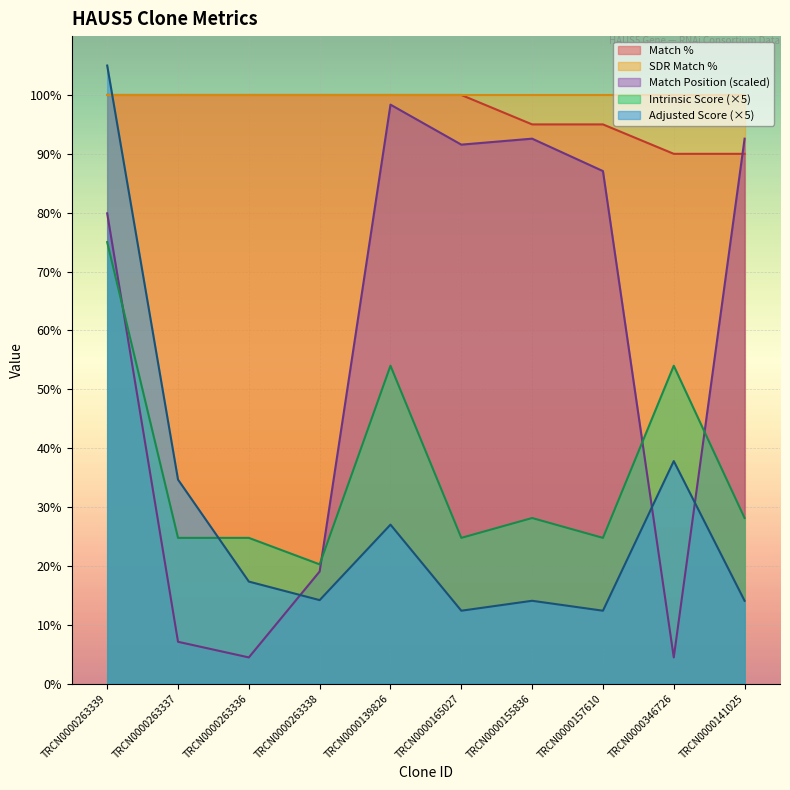

What is the difference between the highest and lowest values at TRCN0000141025?

85.9